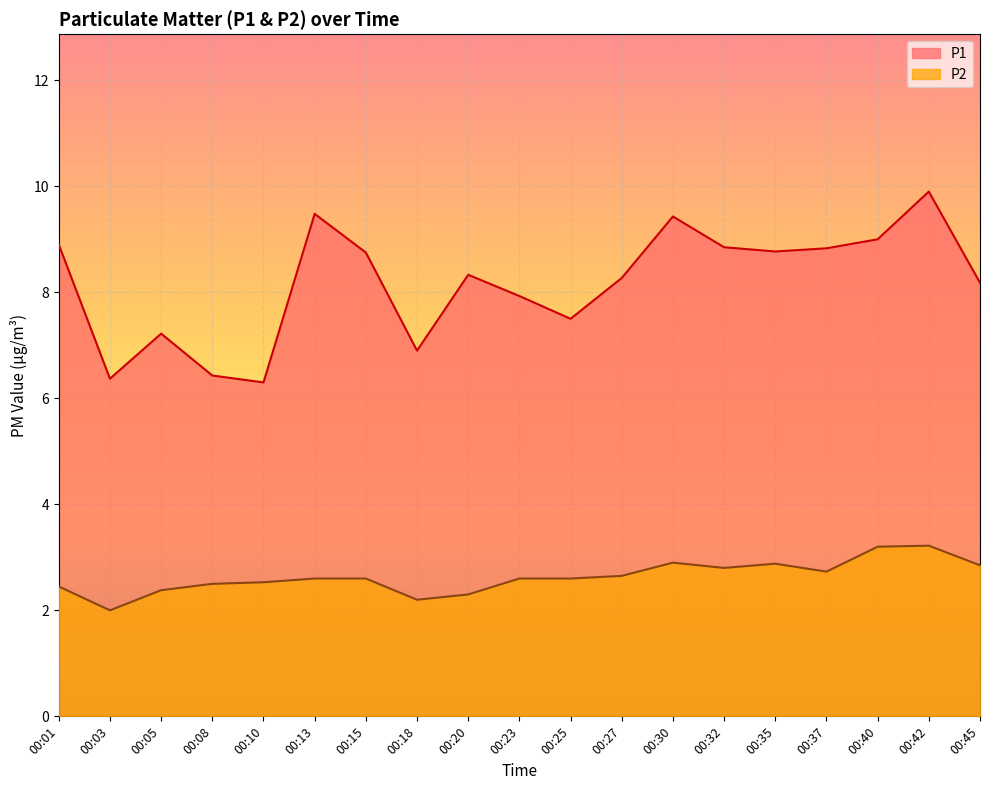

Which series changed the most between 00:27 and 00:35?

P1